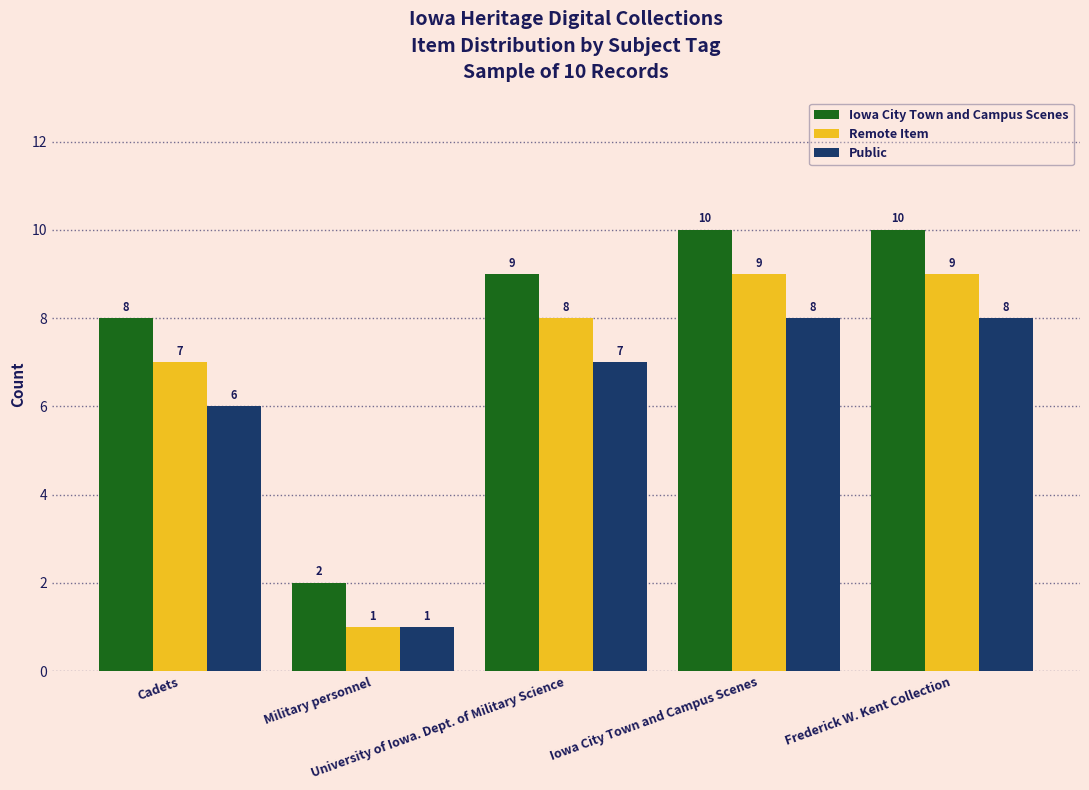

The Remote Item series shows 0 at Military personnel. True or false?

False